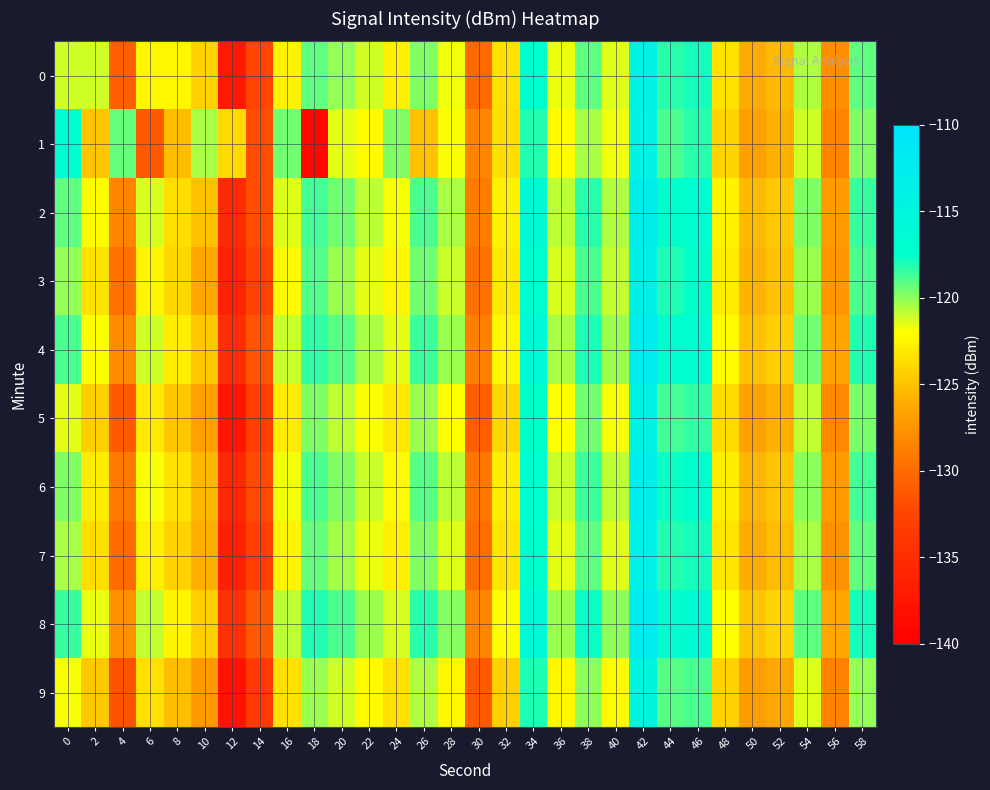

Reading left to right, transcribe all the data shown in this chart.

0: 0=-121.2	2=-121.2	4=-130.8	6=-122.4	8=-122.3	10=-124.3	12=-137.1	14=-132.4	16=-122.6	18=-119.2	20=-120.1	22=-121.2	24=-122.7	26=-119.7	28=-121.8	30=-130.2	32=-123.5	34=-117.1	36=-121.7	38=-119.1	40=-121.5	42=-113.8	44=-118.2	46=-117.9	48=-123.4	50=-126.3	52=-125.5	54=-120.6	56=-127.8	58=-119.2
1: 0=-117.1	2=-124.8	4=-119.3	6=-131.1	8=-125.2	10=-120.4	12=-123.8	14=-132.0	16=-119.6	18=-138.8	20=-121.5	22=-122.3	24=-119.8	26=-125.1	28=-121.9	30=-128.4	32=-123.7	34=-118.2	36=-122.1	38=-120.5	40=-121.8	42=-114.2	44=-118.9	46=-118.3	48=-124.1	50=-126.8	52=-125.9	54=-121.2	56=-128.4	58=-119.8
2: 0=-119.2	2=-122.1	4=-128.4	6=-121.3	8=-123.7	10=-125.1	12=-135.2	14=-131.8	16=-121.4	18=-118.7	20=-119.5	22=-120.8	24=-121.9	26=-118.9	28=-120.5	30=-129.1	32=-122.7	34=-116.4	36=-120.8	38=-118.3	40=-120.6	42=-112.9	44=-117.5	46=-117.1	48=-122.6	50=-125.4	52=-124.7	54=-119.8	56=-126.9	58=-118.5
3: 0=-120.1	2=-123.4	4=-129.7	6=-122.5	8=-124.0	10=-126.3	12=-136.1	14=-132.7	16=-122.3	18=-119.0	20=-120.2	22=-121.5	24=-122.4	26=-119.5	28=-121.1	30=-129.8	32=-123.1	34=-117.0	36=-121.3	38=-118.9	40=-121.0	42=-113.4	44=-118.0	46=-117.6	48=-123.0	50=-125.8	52=-125.1	54=-120.2	56=-127.3	58=-118.9
4: 0=-118.9	2=-122.0	4=-128.1	6=-121.2	8=-122.8	10=-124.7	12=-134.9	14=-131.5	16=-121.1	18=-118.4	20=-119.1	22=-120.5	24=-121.6	26=-118.6	28=-120.2	30=-128.8	32=-122.4	34=-116.1	36=-120.5	38=-118.0	40=-120.3	42=-112.6	44=-117.2	46=-116.9	48=-122.3	50=-125.1	52=-124.4	54=-119.5	56=-126.6	58=-118.2
5: 0=-121.5	2=-124.3	4=-131.2	6=-123.1	8=-124.8	10=-126.8	12=-137.5	14=-133.2	16=-123.0	18=-119.8	20=-120.8	22=-121.9	24=-123.1	26=-120.2	28=-122.0	30=-130.8	32=-124.0	34=-117.6	36=-122.0	38=-119.6	40=-121.9	42=-114.3	44=-118.7	46=-118.4	48=-123.8	50=-126.7	52=-125.9	54=-121.0	56=-128.2	58=-119.7
6: 0=-119.8	2=-122.9	4=-129.3	6=-121.9	8=-123.4	10=-125.5	12=-135.6	14=-132.1	16=-121.8	18=-118.9	20=-119.8	22=-121.1	24=-122.2	26=-119.1	28=-120.8	30=-129.4	32=-122.8	34=-116.7	36=-121.1	38=-118.6	40=-120.8	42=-113.1	44=-117.7	46=-117.4	48=-122.8	50=-125.6	52=-124.8	54=-120.0	56=-127.0	58=-118.7
7: 0=-120.5	2=-123.6	4=-130.1	6=-122.7	8=-124.2	10=-126.0	12=-136.4	14=-132.9	16=-122.5	18=-119.3	20=-120.4	22=-121.7	24=-122.7	26=-119.8	28=-121.4	30=-130.0	32=-123.3	34=-117.2	36=-121.6	38=-119.2	40=-121.4	42=-113.7	44=-118.2	46=-117.9	48=-123.3	50=-126.1	52=-125.3	54=-120.5	56=-127.6	58=-119.2
8: 0=-118.5	2=-121.7	4=-127.8	6=-120.9	8=-122.5	10=-124.4	12=-134.6	14=-131.2	16=-120.8	18=-118.1	20=-118.8	22=-120.2	24=-121.3	26=-118.3	28=-119.9	30=-128.5	32=-122.1	34=-115.8	36=-120.2	38=-117.7	40=-120.0	42=-112.3	44=-116.9	46=-116.6	48=-122.0	50=-124.8	52=-124.1	54=-119.2	56=-126.3	58=-117.9
9: 0=-121.9	2=-124.7	4=-131.6	6=-123.5	8=-125.2	10=-127.2	12=-137.9	14=-133.6	16=-123.4	18=-120.2	20=-121.2	22=-122.3	24=-123.5	26=-120.6	28=-122.4	30=-131.2	32=-124.4	34=-118.0	36=-122.4	38=-120.0	40=-122.3	42=-114.7	44=-119.1	46=-118.8	48=-124.2	50=-127.1	52=-126.3	54=-121.4	56=-128.6	58=-120.1